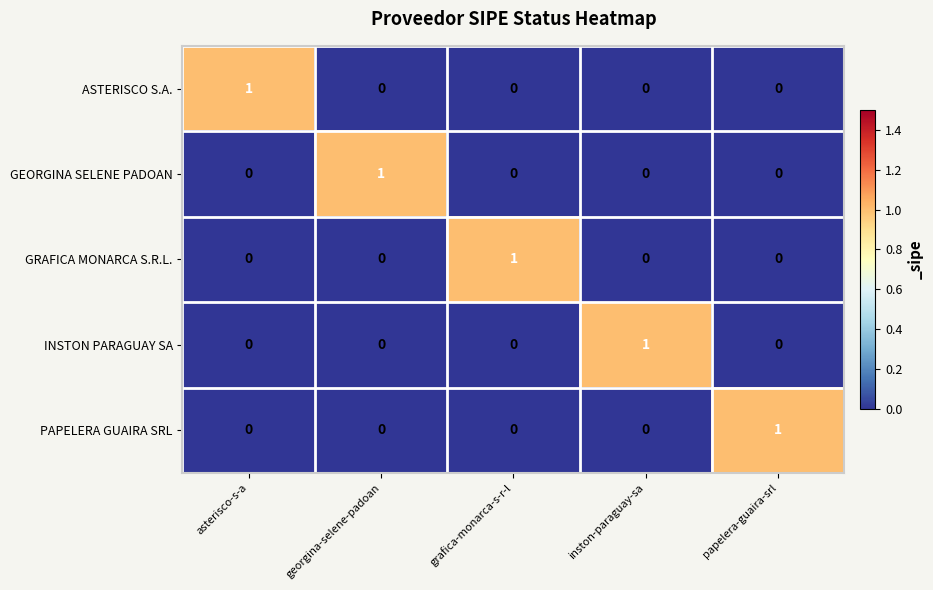

Is the value of GRAFICA MONARCA S.R.L. at georgina-selene-padoan greater than the value of ASTERISCO S.A. at asterisco-s-a?

No